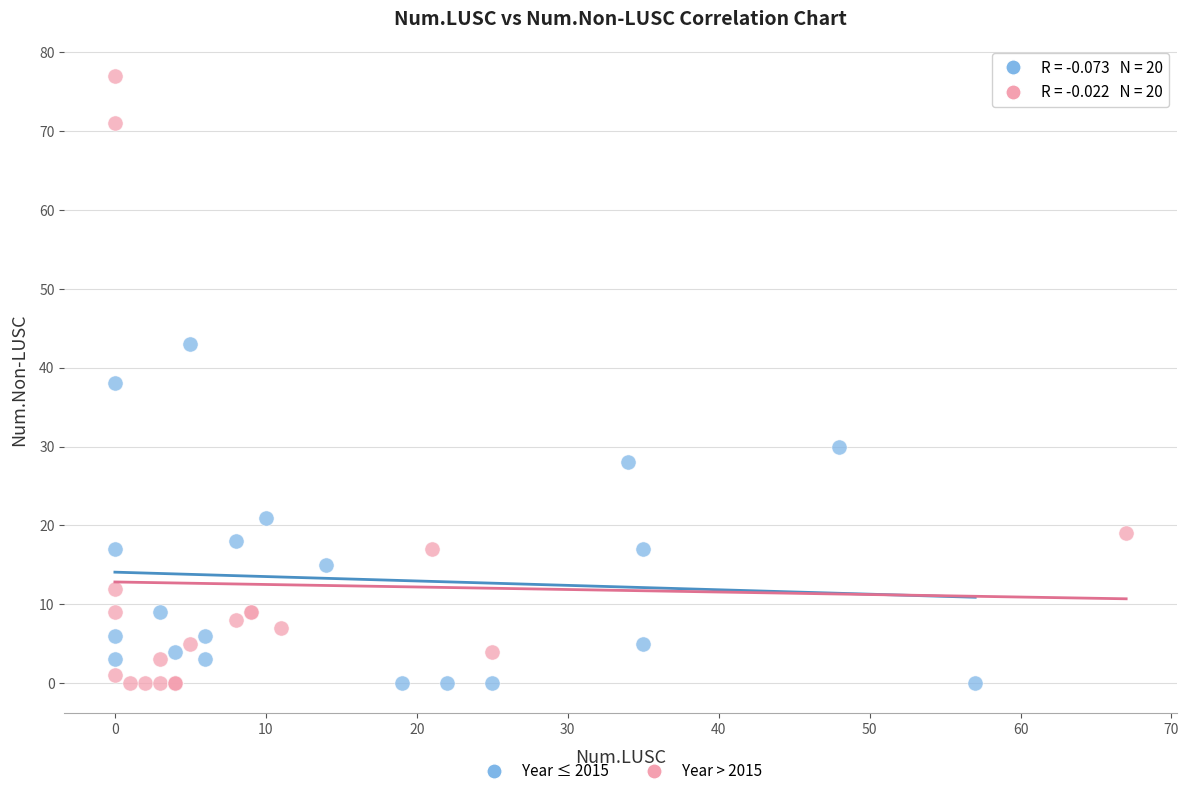

Which series has the largest Y range (max minus min)?

Year > 2015